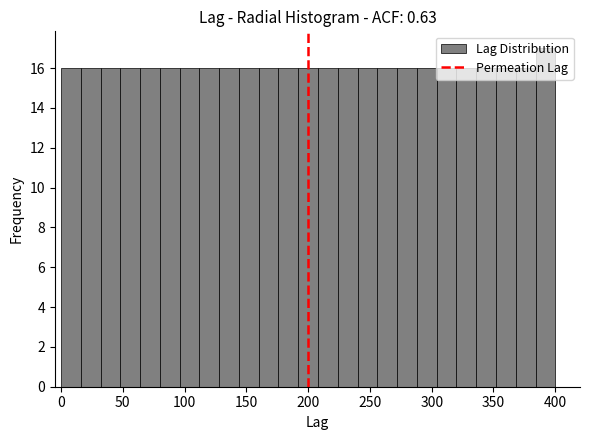

Read against the x-axis, roughly where is the centre of the tallest bar?

390